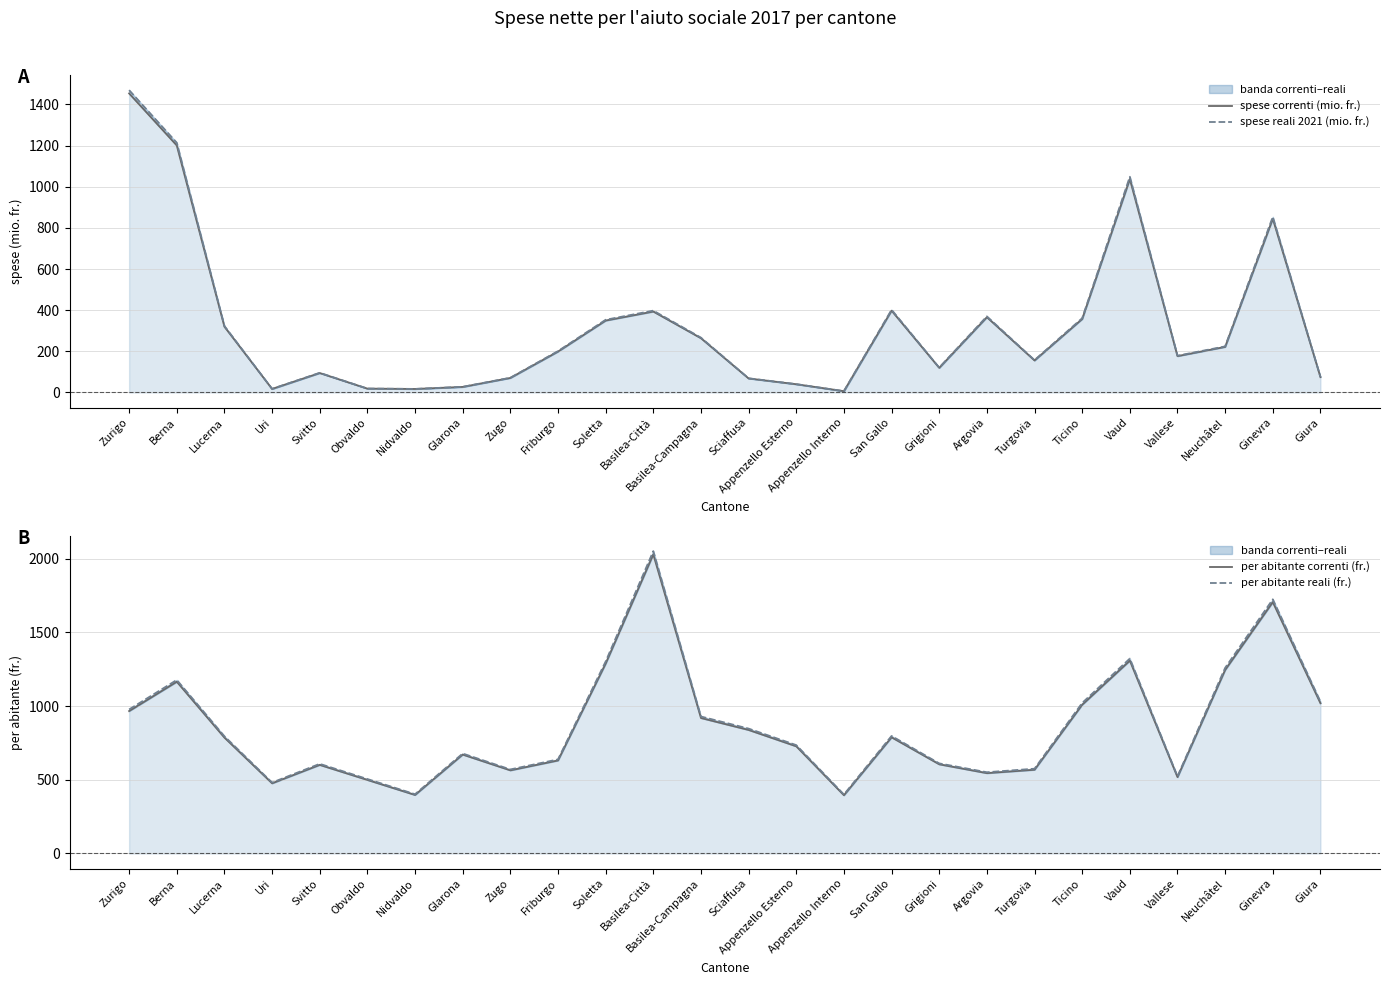

How many distinct data groups are displayed?

4